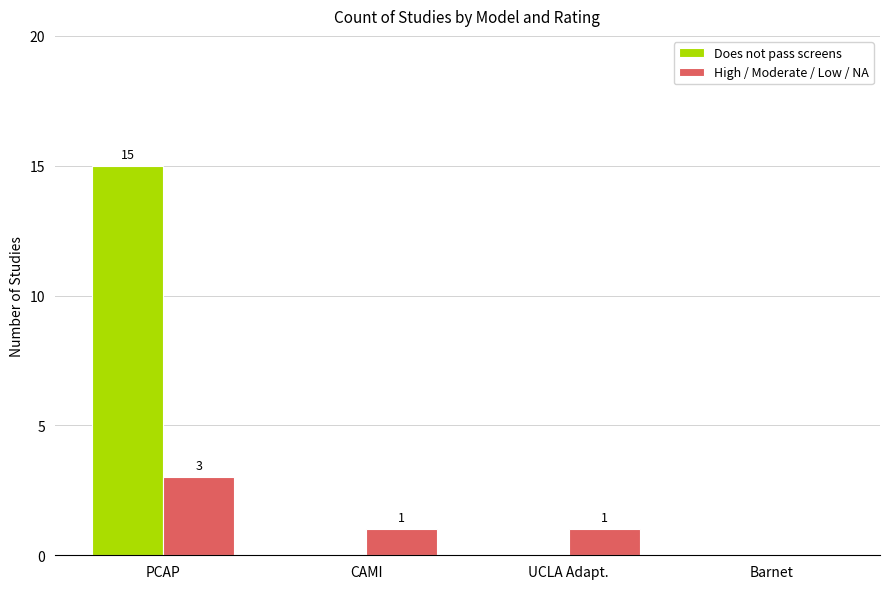

Where does the High / Moderate / Low / NA series first go above 1?

PCAP